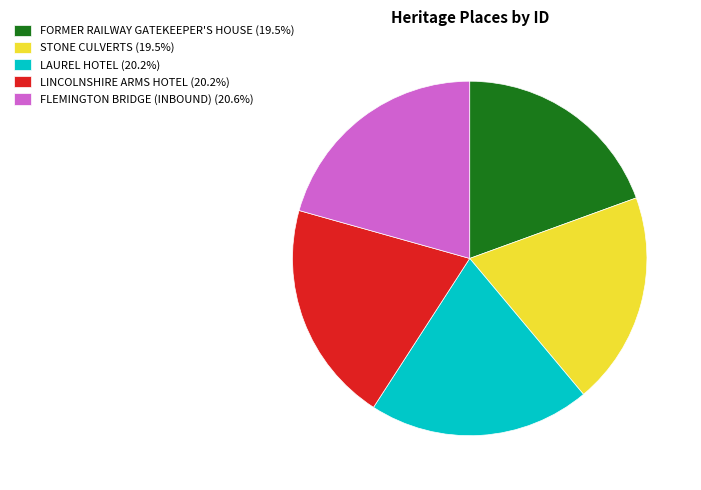

Is the sum of LINCOLNSHIRE ARMS HOTEL (20.2%) and FLEMINGTON BRIDGE (INBOUND) (20.6%) greater than half?

No